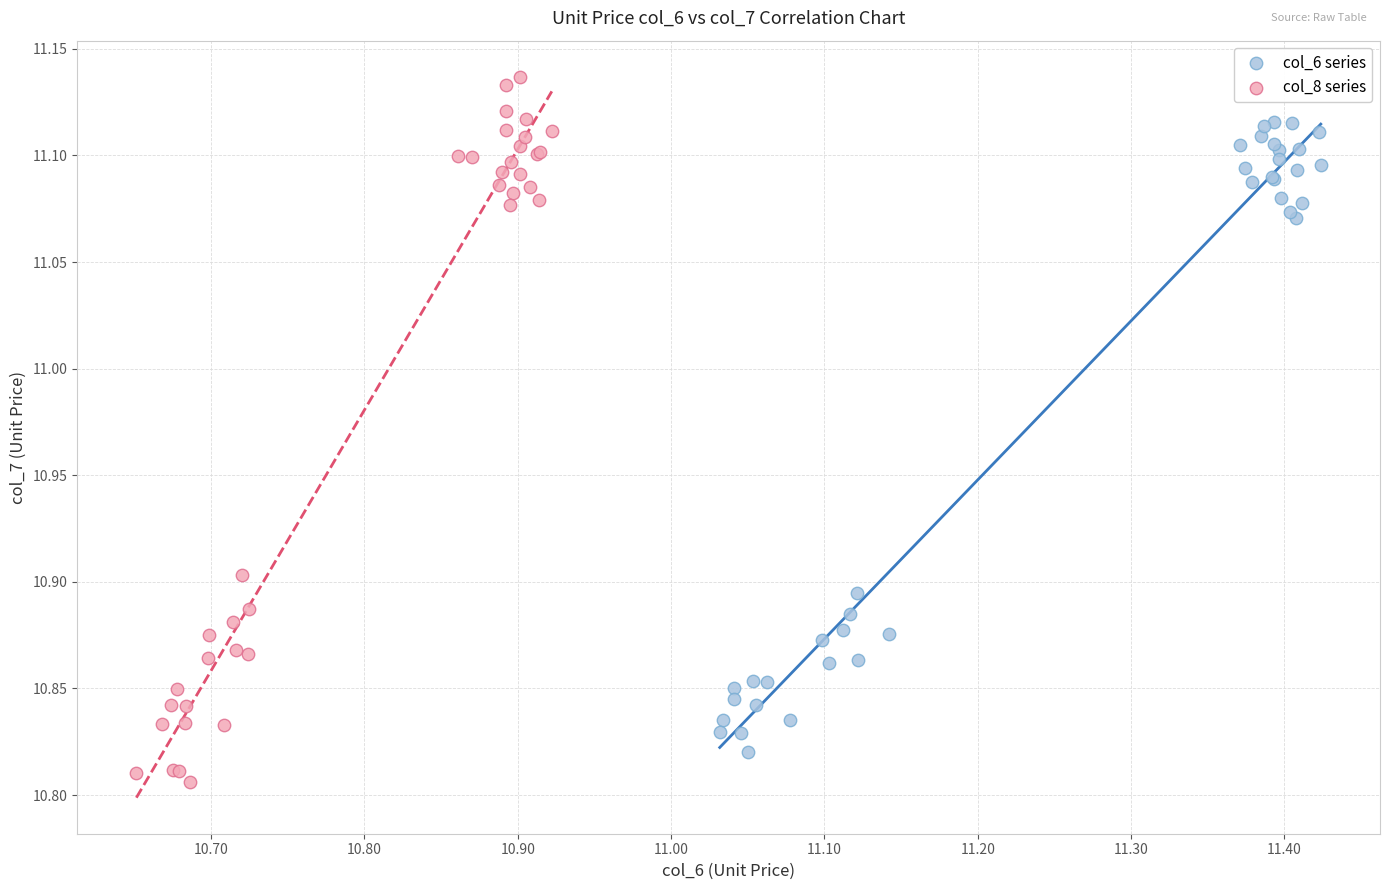

What are all the series names shown in the legend?

col_6 series, col_8 series